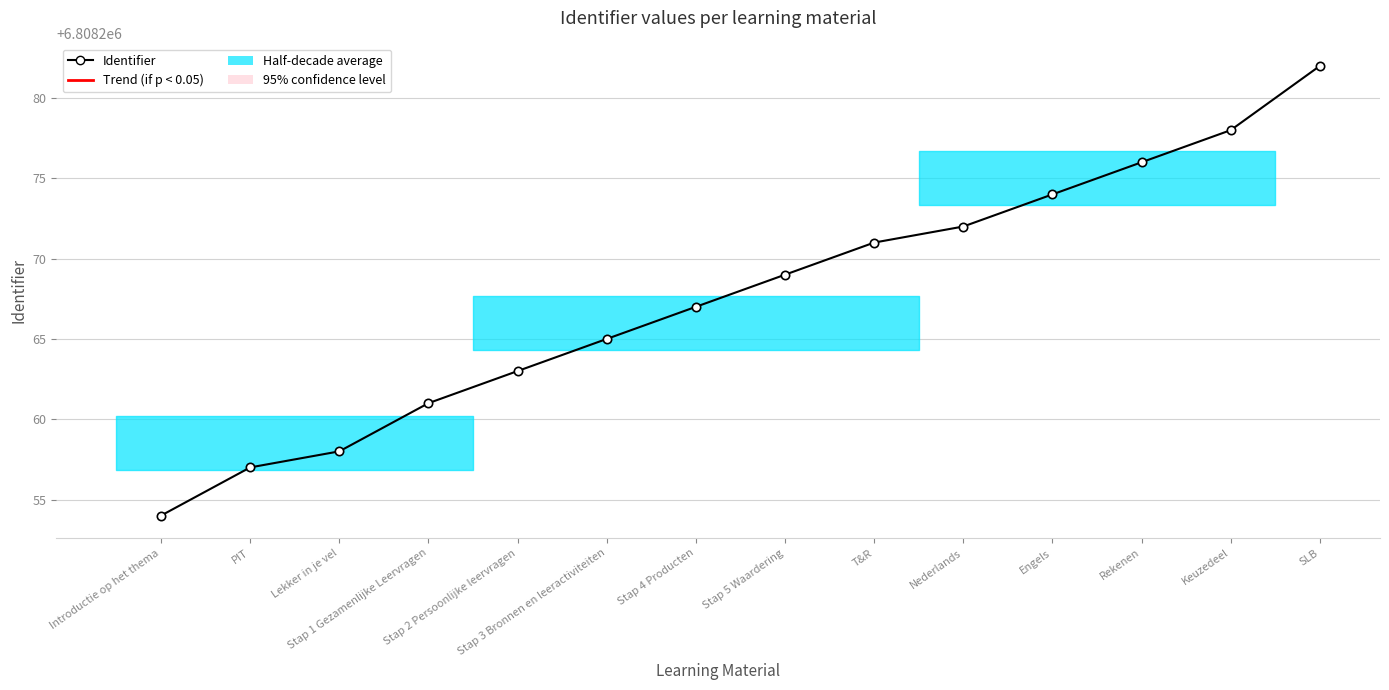

What is the ratio of the value at Nederlands to the value at Stap 2 Persoonlijke leervragen?

1.0